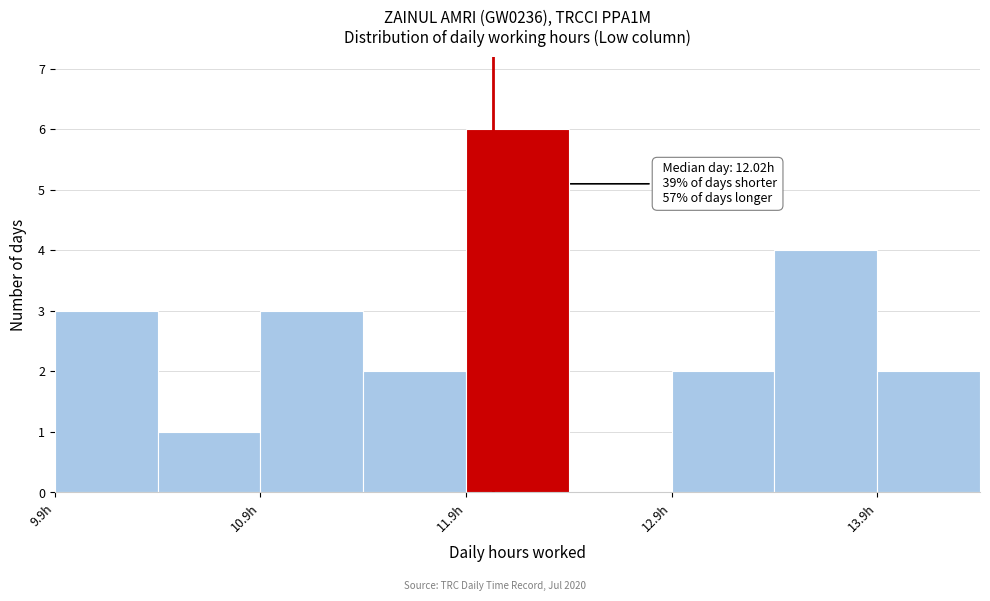

Over which range of the x-axis is the bar tallest?

11.89 to 12.39